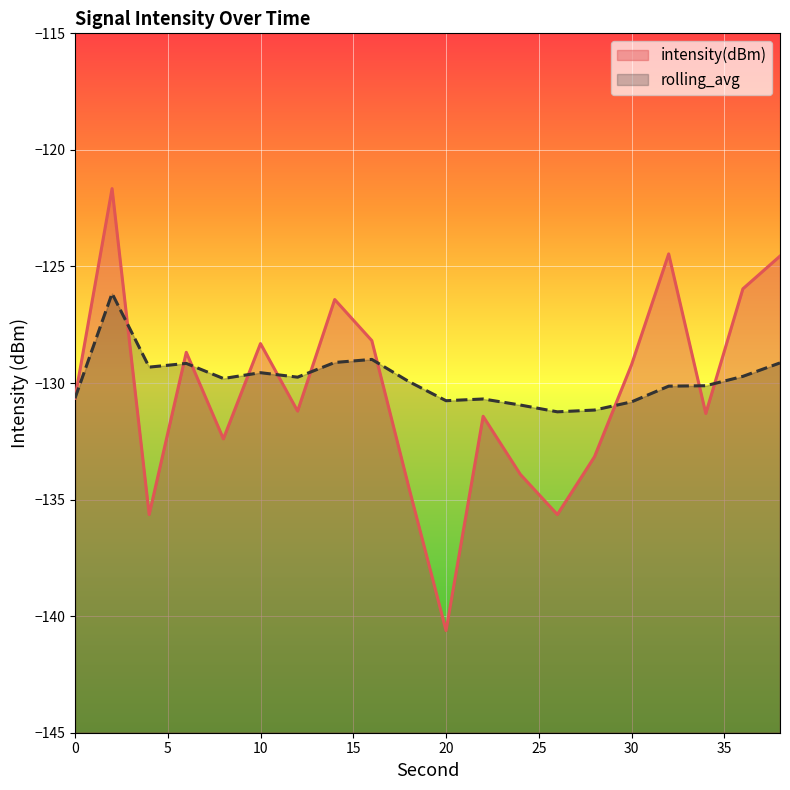

How many distinct data groups are displayed?

2